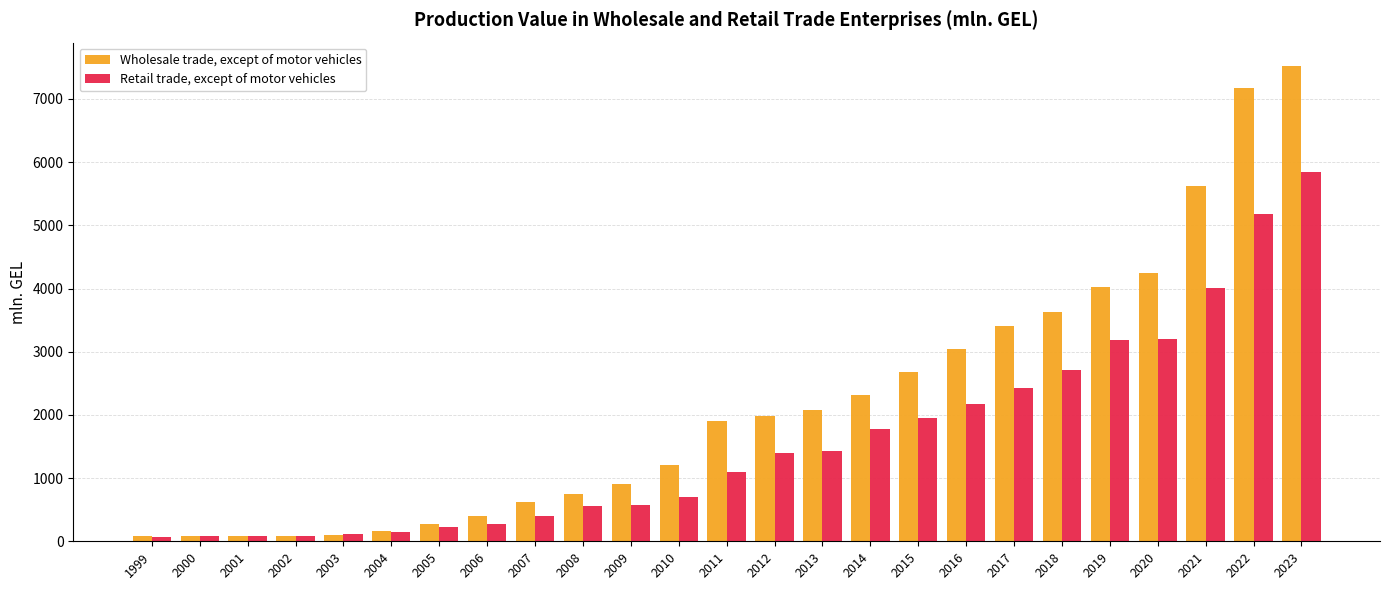

Are the bars grouped side by side (vs. stacked)?

Yes